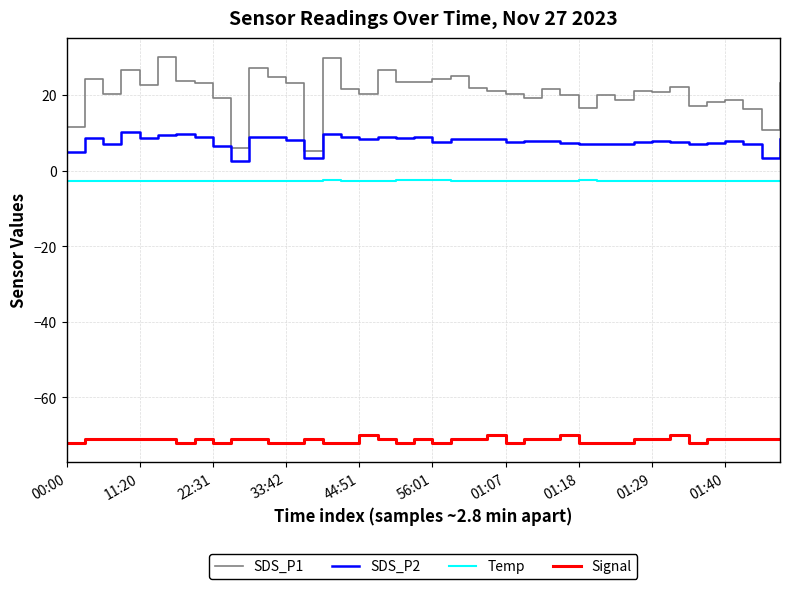

Is this an area chart (filled region under the line)?

No